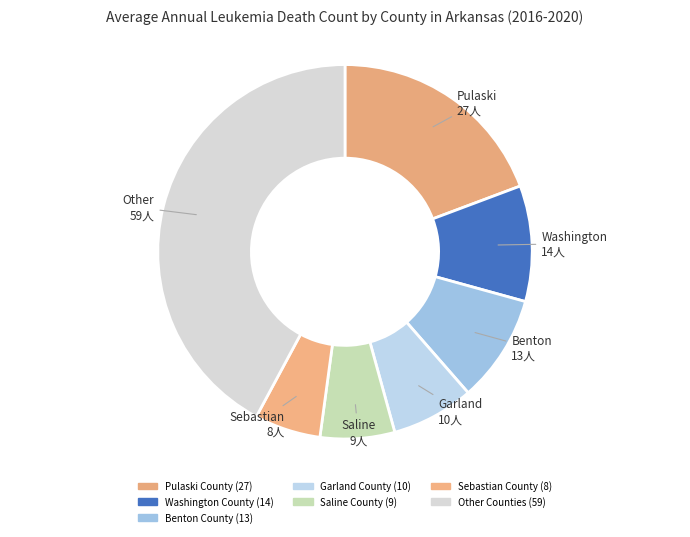

How many segments does this pie chart have?

7